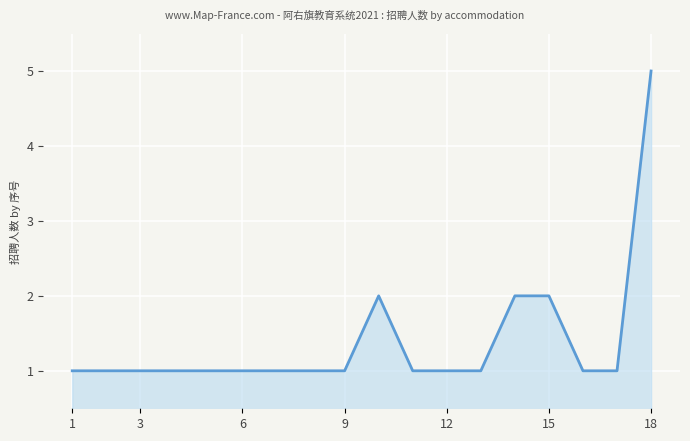

What is the maximum value shown in the chart?

5